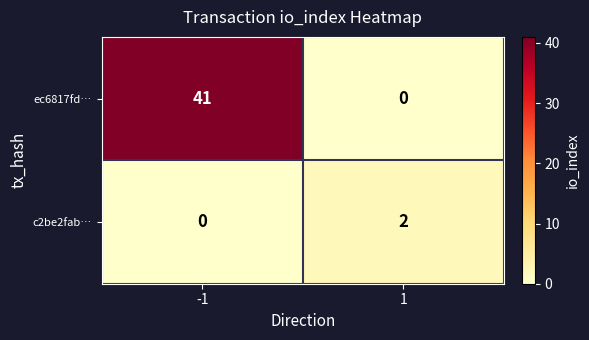

Which series has the largest range (max minus min)?

ec6817fd…